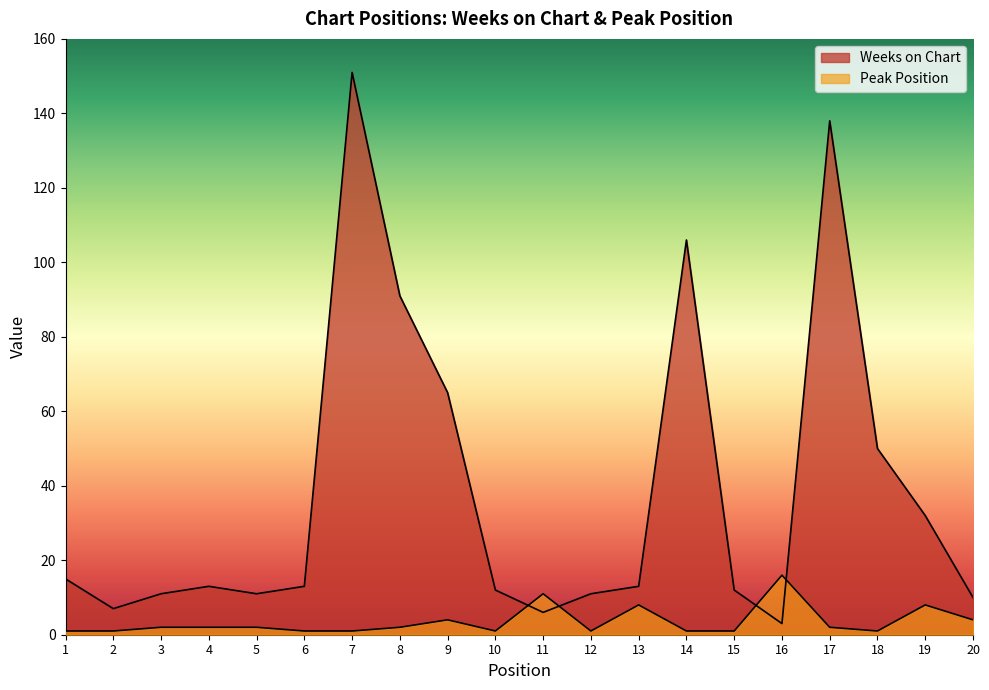

What is the minimum value shown in the chart?

1